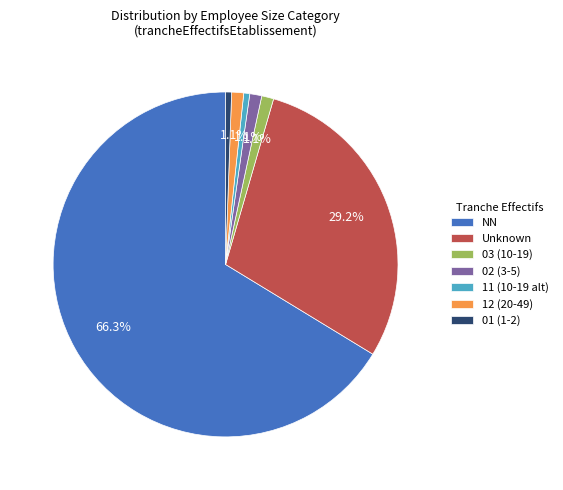

Approximately how many times larger is the value at 01 (1-2) compared to 12 (20-49)?

0.5